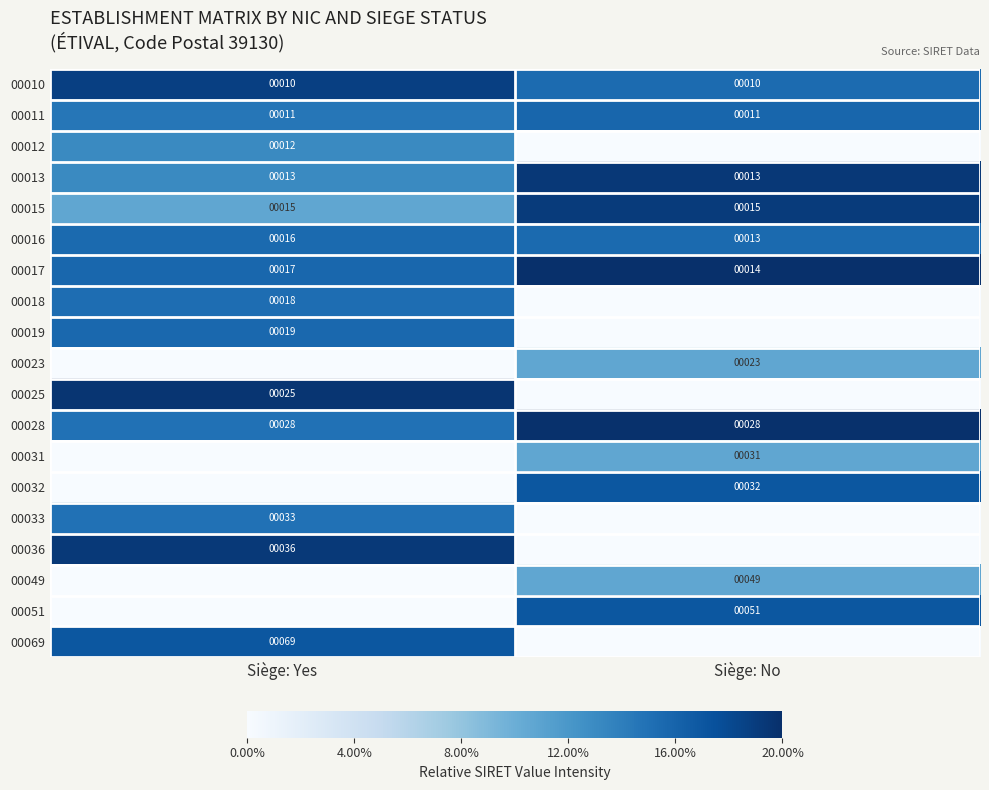

True or false: 00013 has a value of 1.4 at Siège: No.

False